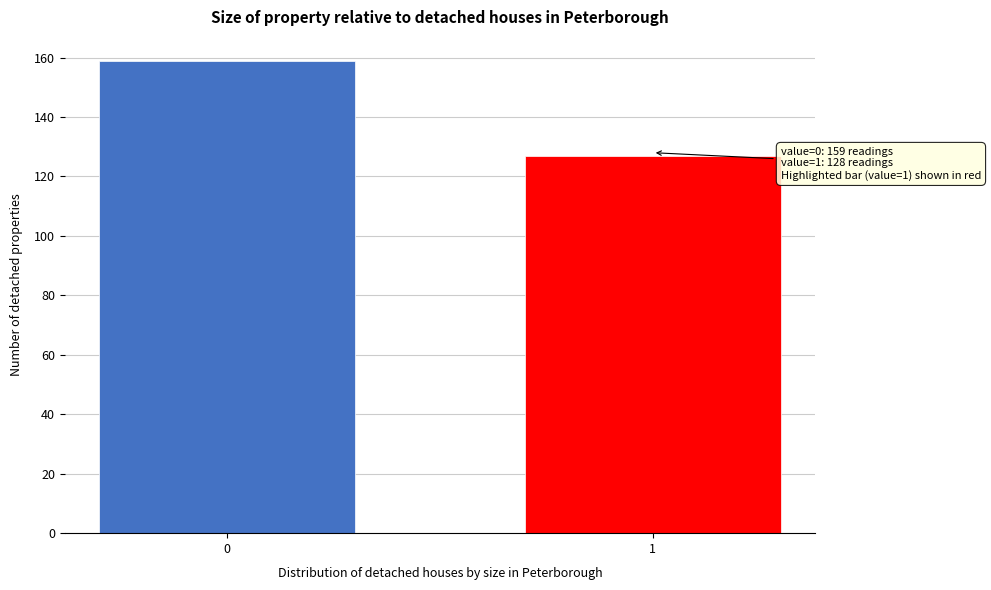

Reading left to right, list all the values displayed in this chart.

0=159	1=127